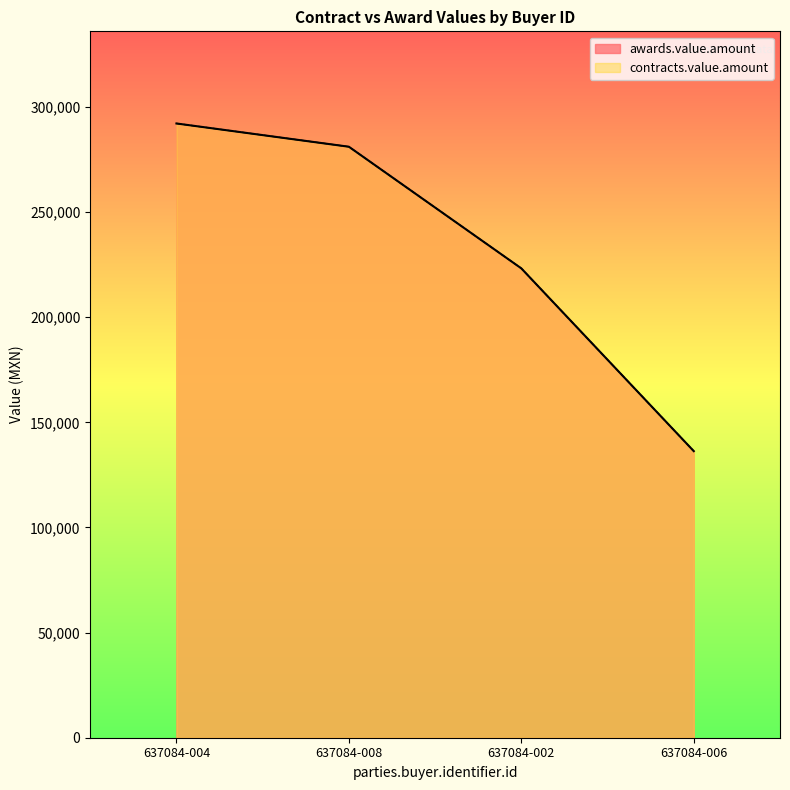

At which category is the sum across all series the highest?

637084-004